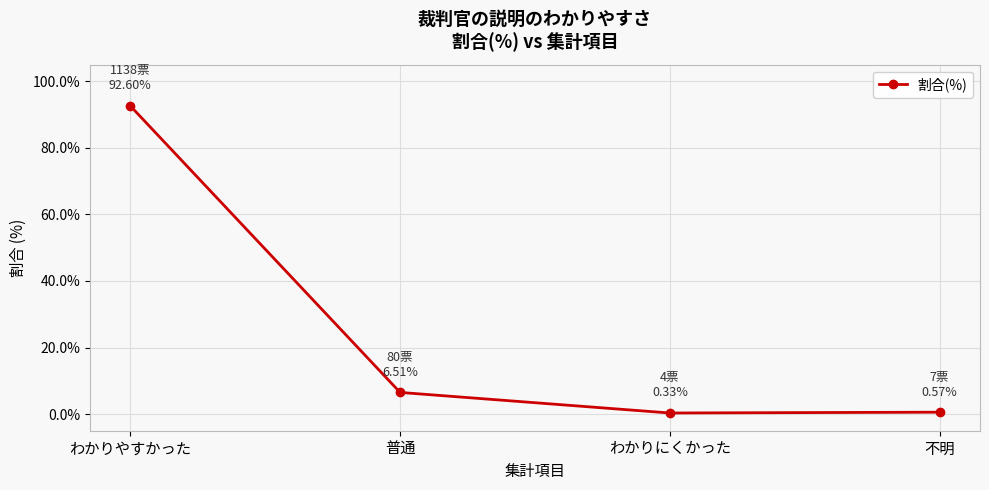

Between 不明 and 普通, which is larger?

普通